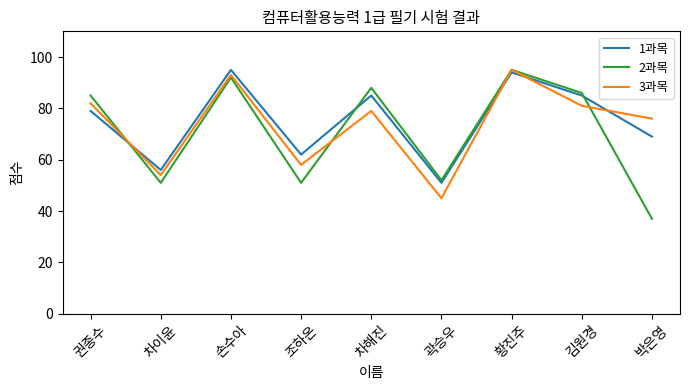

Which category has the highest value in the 1과목 series?

손수아